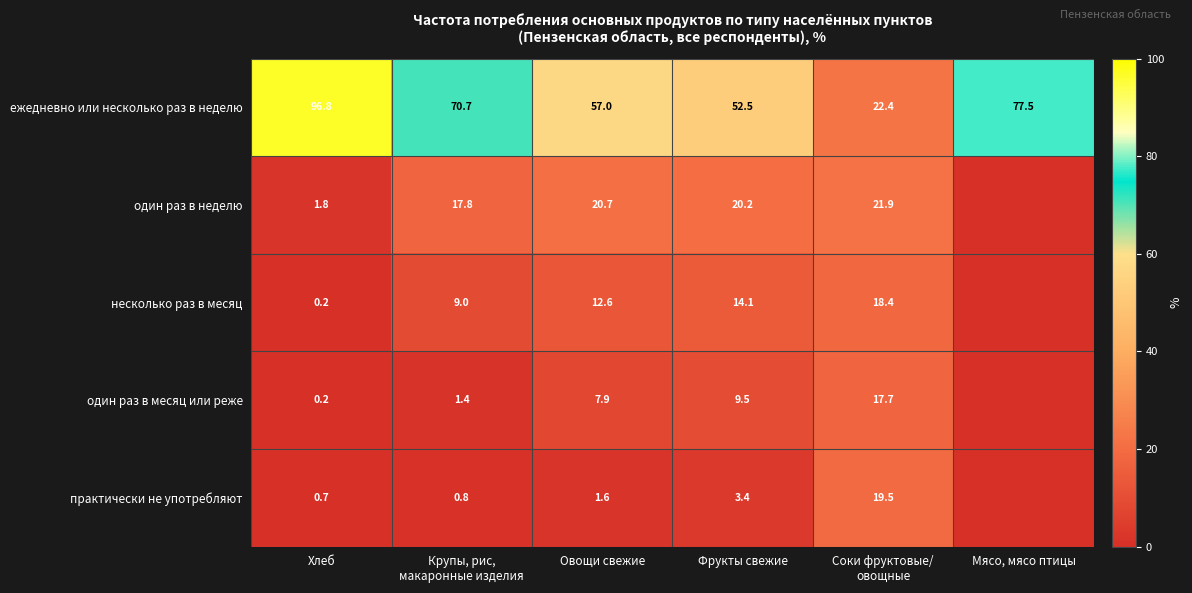

Rank the series at Овощи свежие from highest to lowest value.

ежедневно или несколько раз в неделю, один раз в неделю, несколько раз в месяц, один раз в месяц или реже, практически не употребляют